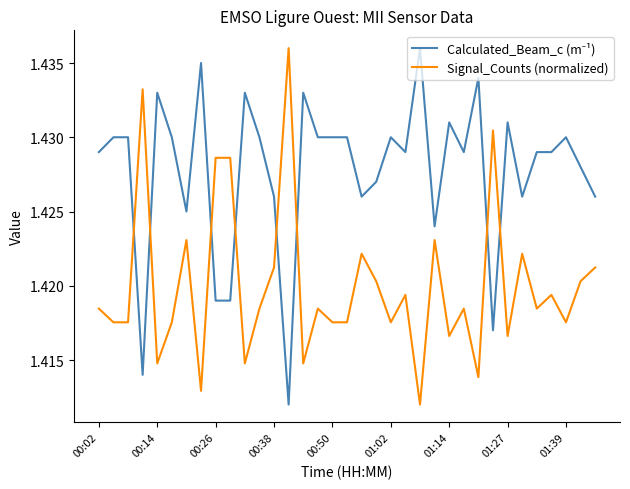

List the series in order of their peak value, lowest first.

Calculated_Beam_c (m⁻¹), Signal_Counts (normalized)